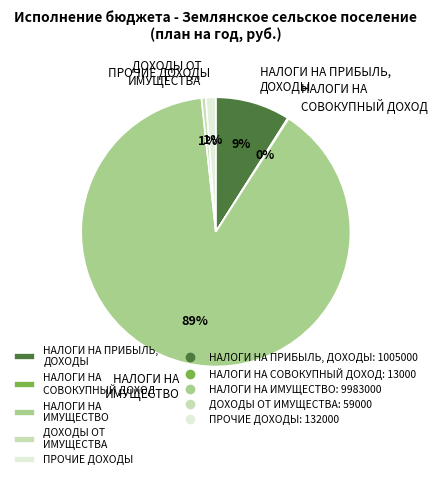

Which category accounts for the majority?

НАЛОГИ НА ИМУЩЕСТВО